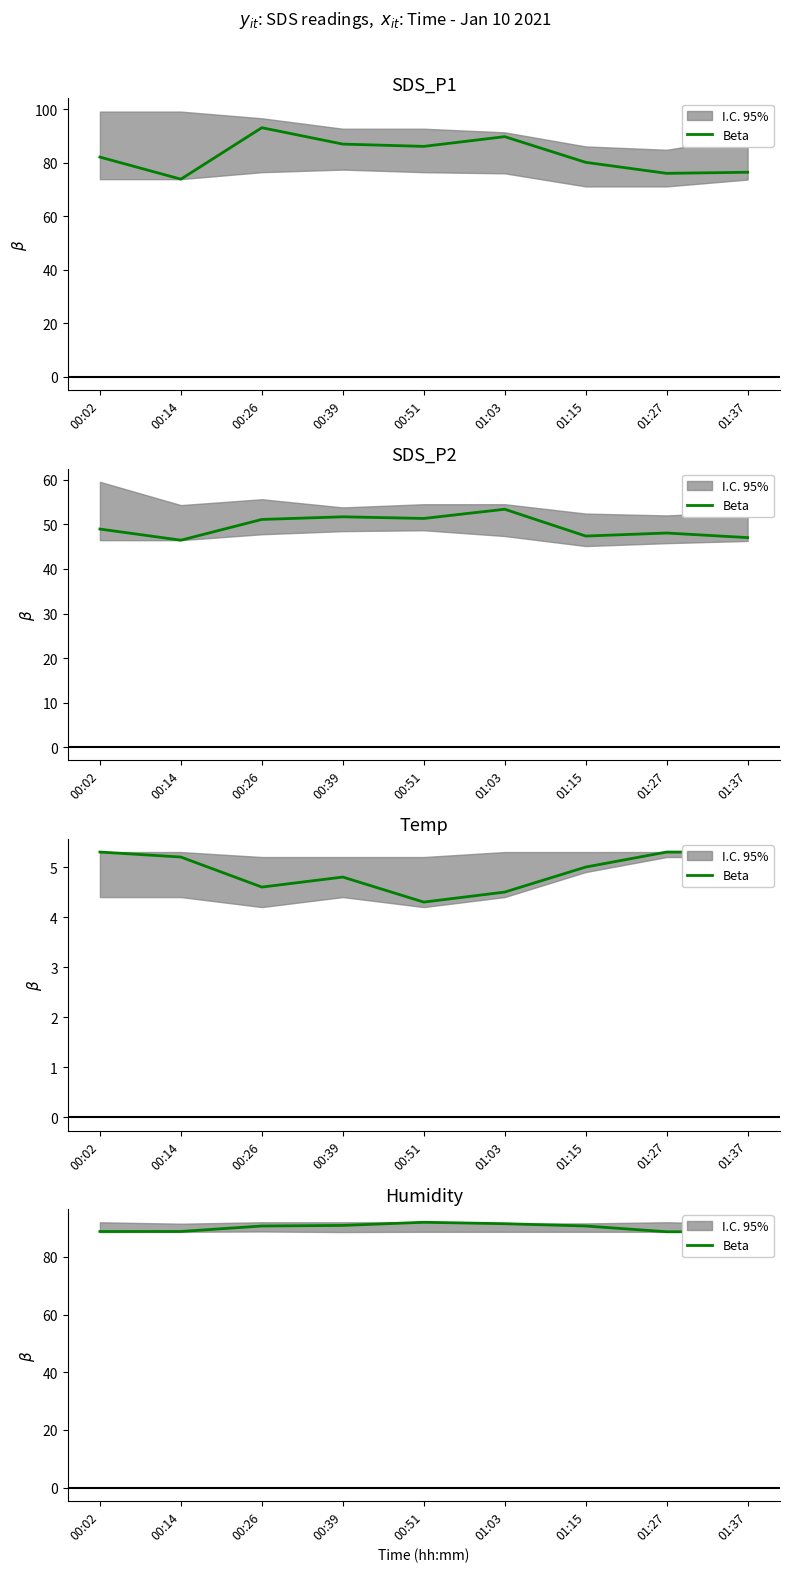

Which has a higher value, 01:27 or 01:37?

01:27